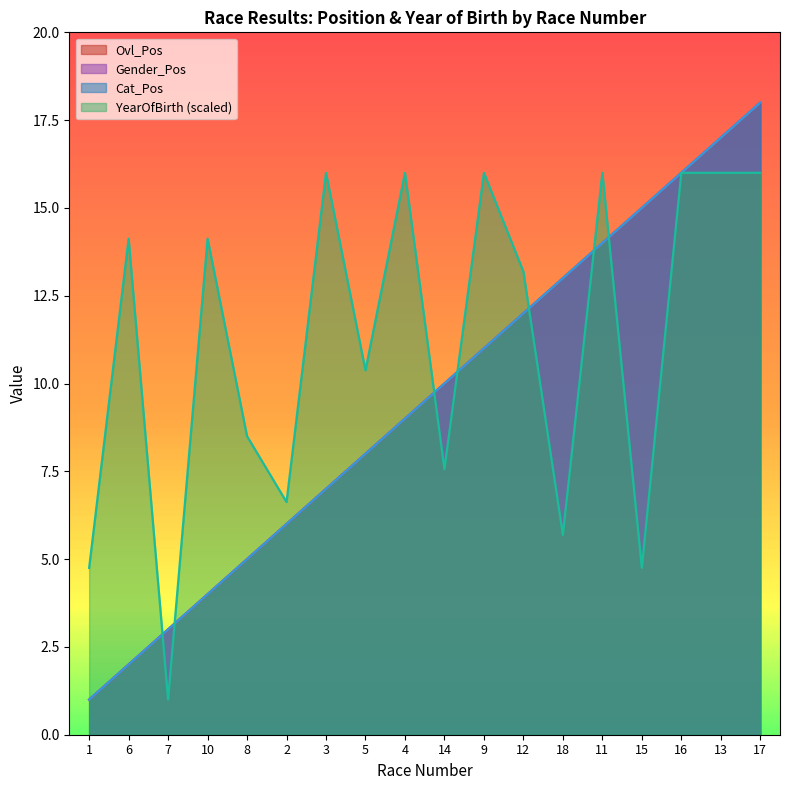

Which has a higher value, 2 or 12?

12